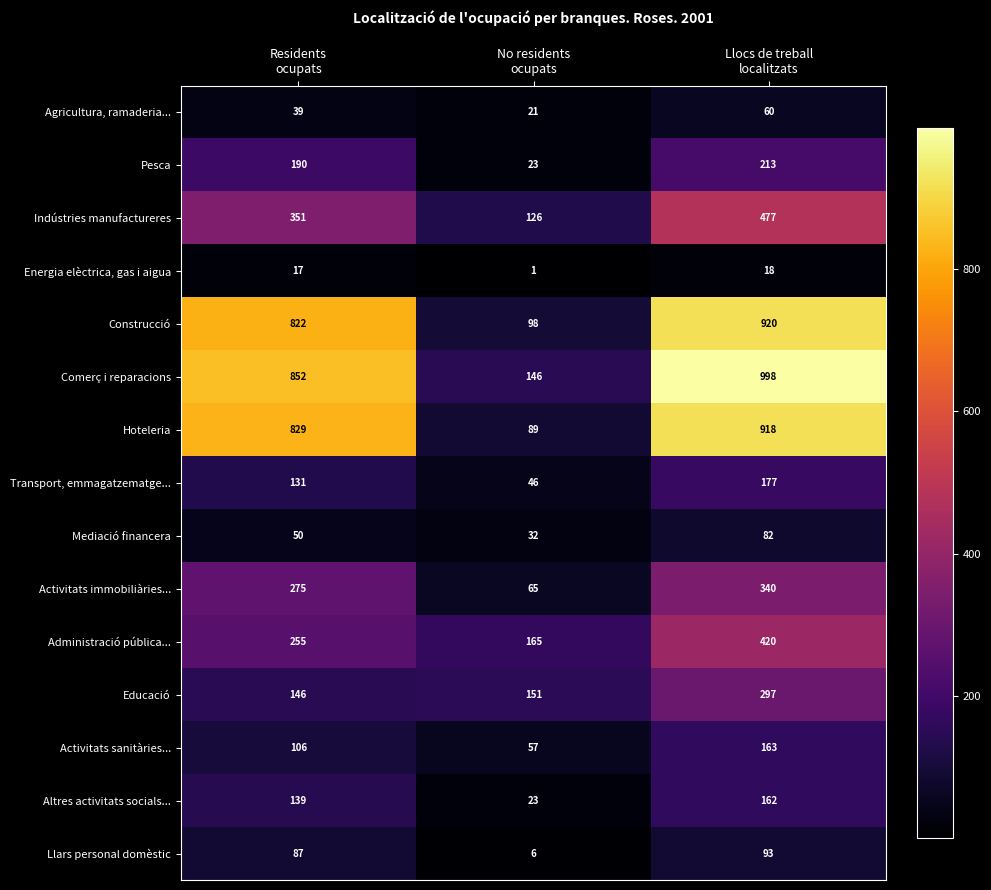

Which series has the largest total across all categories?

Comerç i reparacions